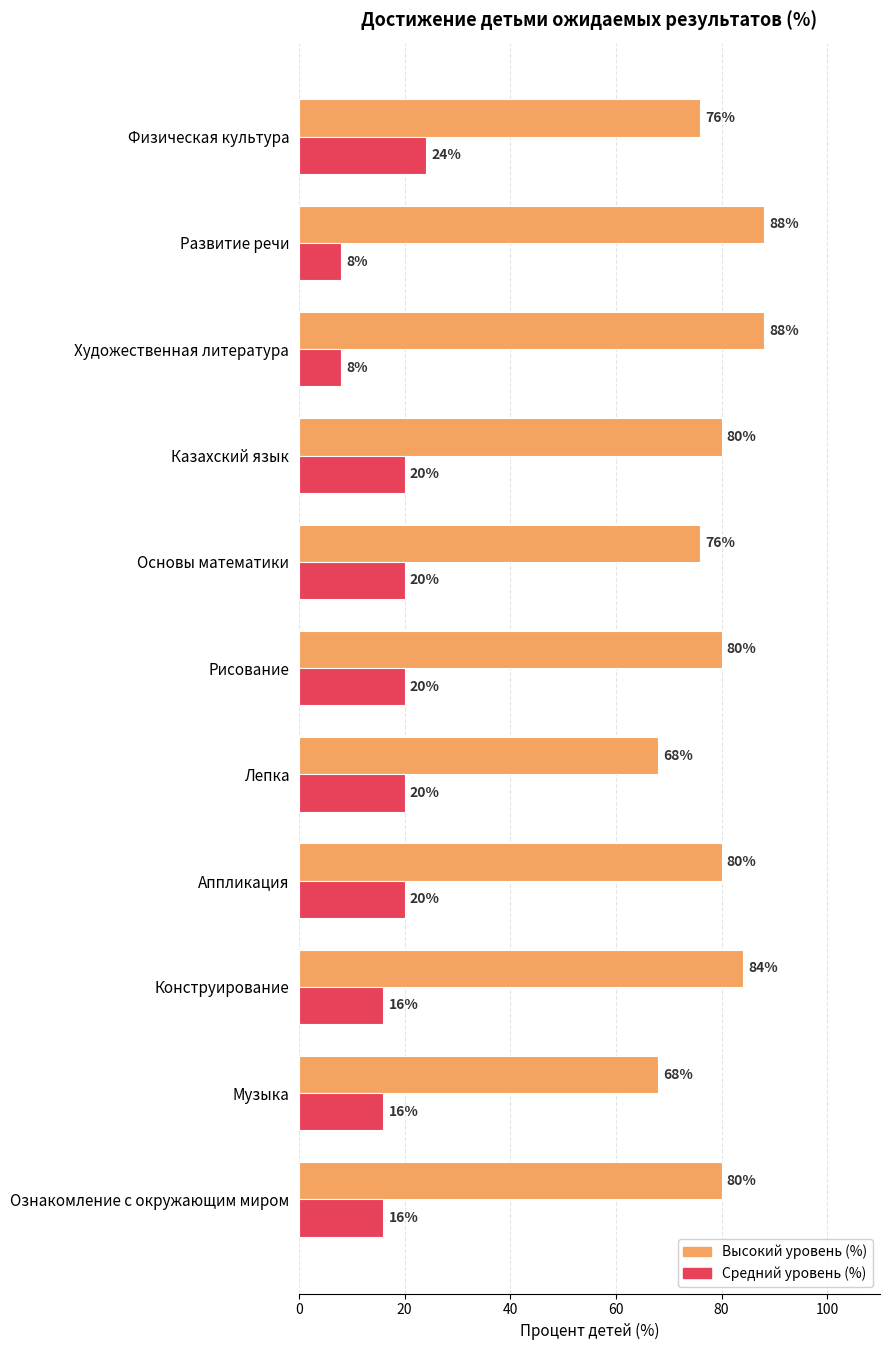

Which series has the largest range (max minus min)?

Высокий уровень (%)